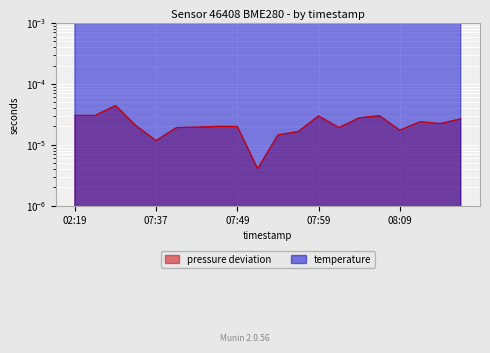

True or false: the data has more than 2 interior local peaks.

False